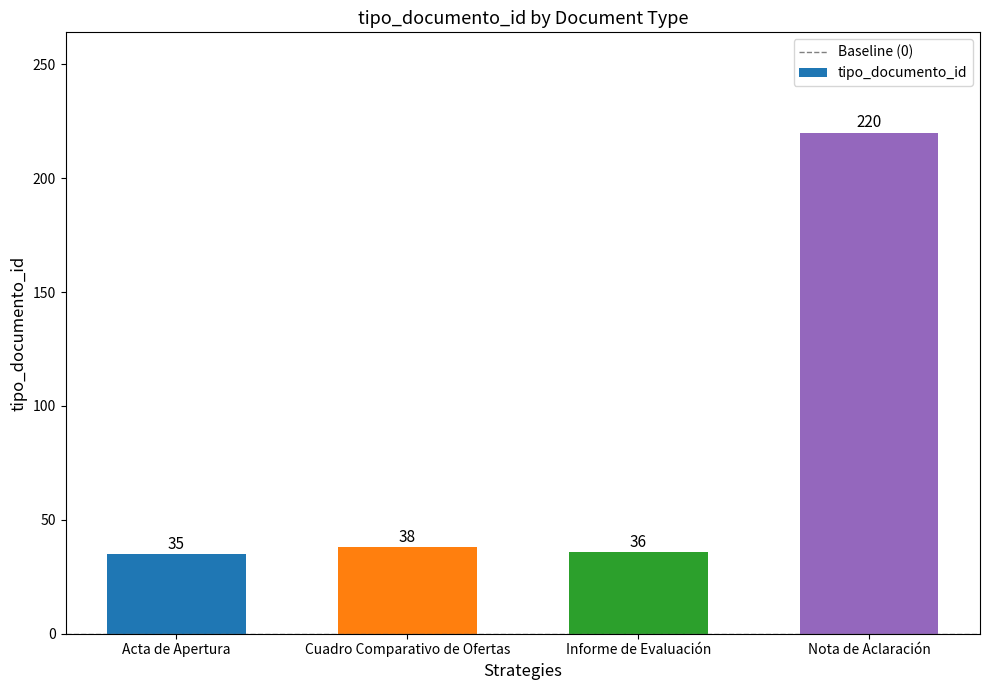

What is the label of the 4th bar from the left?

Nota de Aclaración